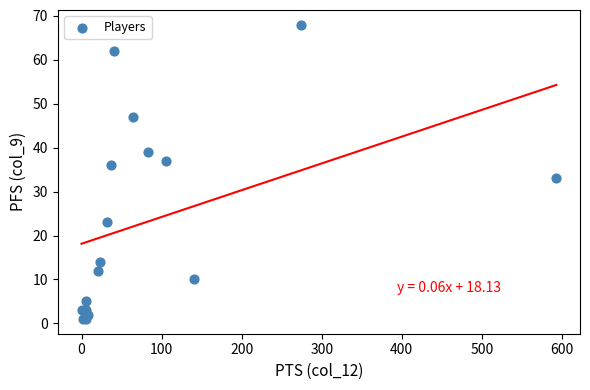

What Y value in the scatter plot is closest to 34?

33